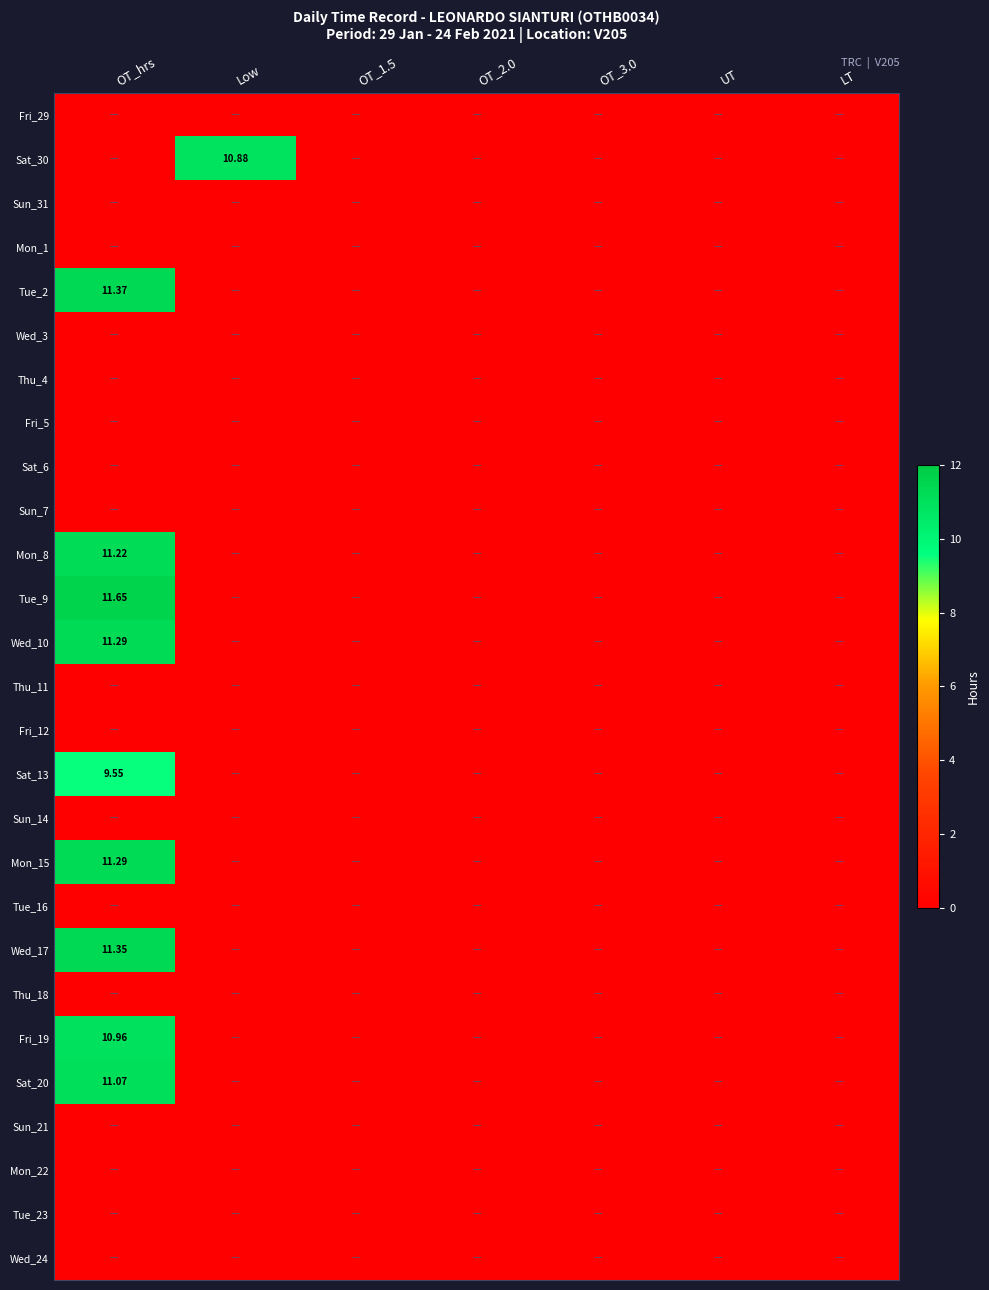

Which category has the lowest value across all series?

OT_hrs